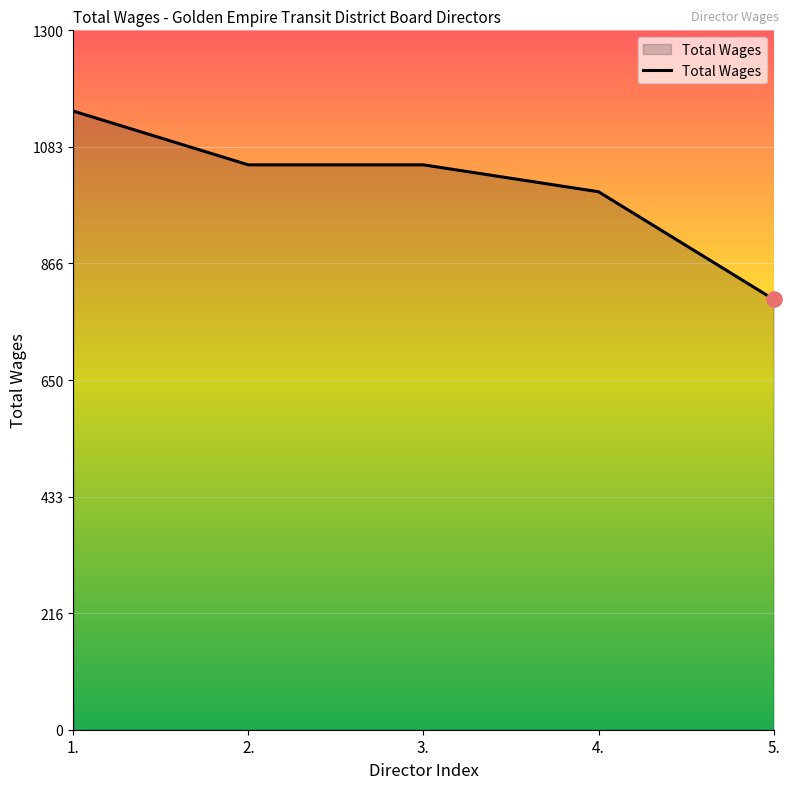

Approximately how many times larger is the value at 3. compared to 5.?

1.3